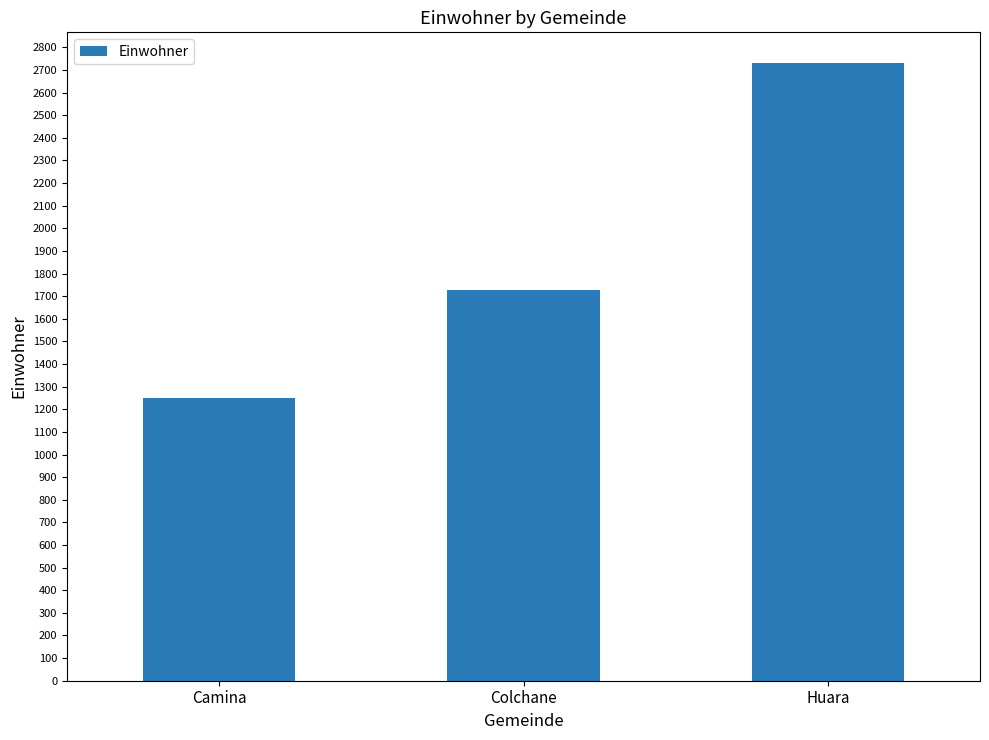

What is the value of the 1st bar from the left?

1250